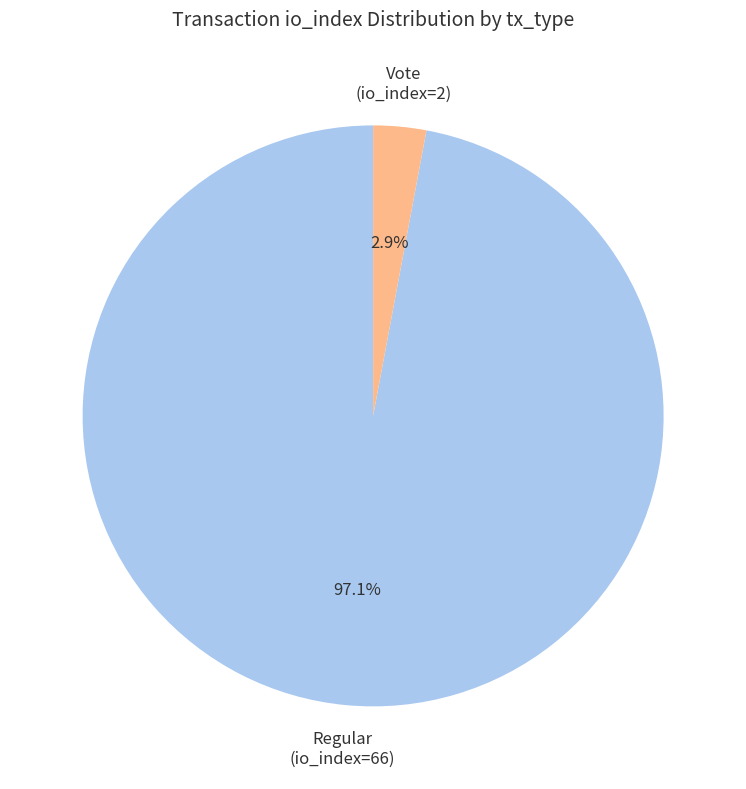

To the nearest percent, what is the difference between the Vote (io_index=2) and Regular (io_index=66) slice percentages?

94%